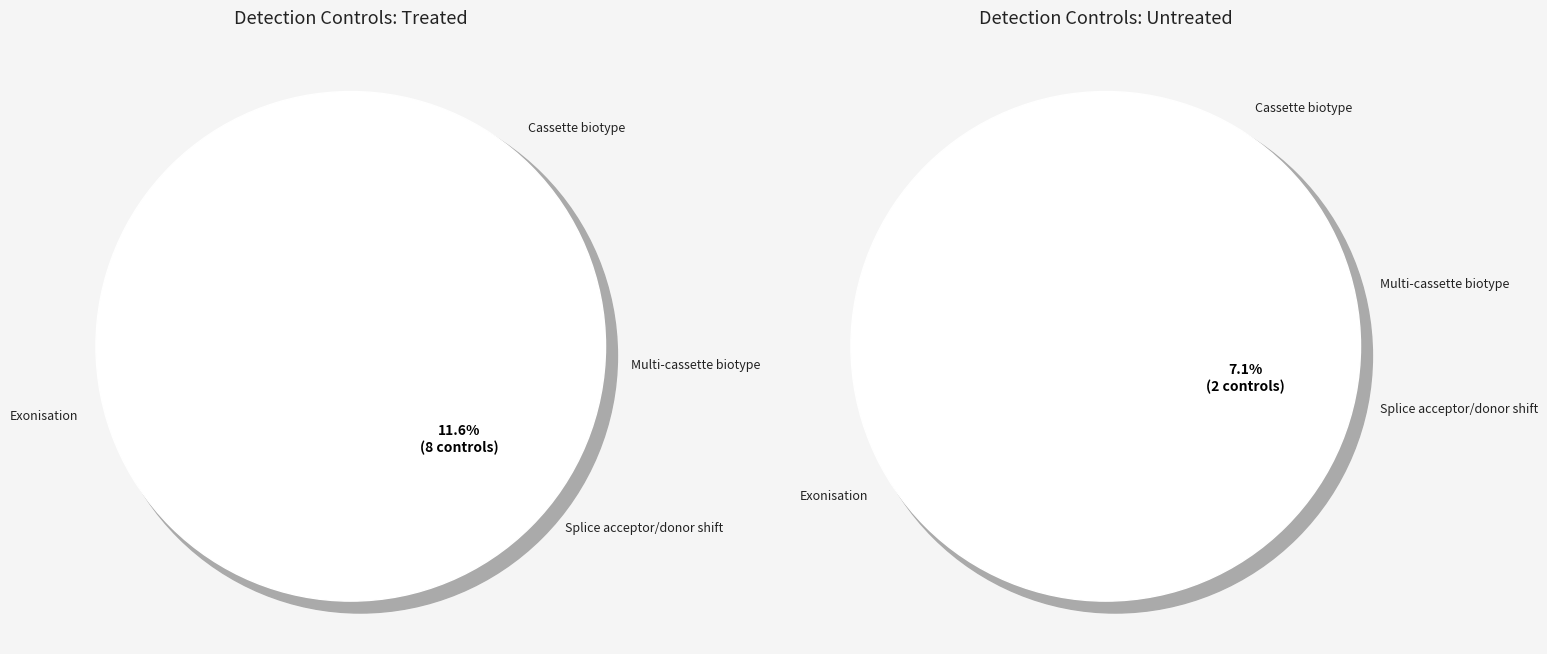

At ▼24a, list the series in order from smallest to largest.

Untreated, Treated